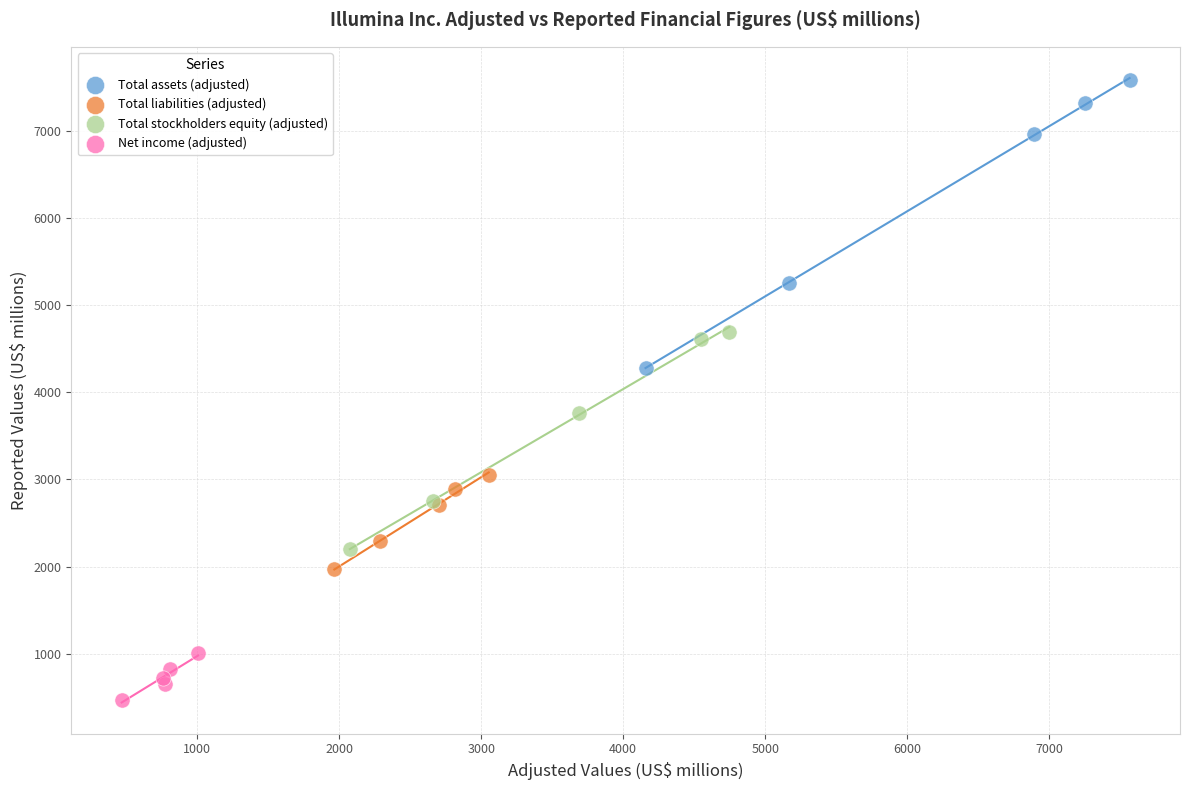

Which series has the largest Y range (max minus min)?

Total assets (adjusted)